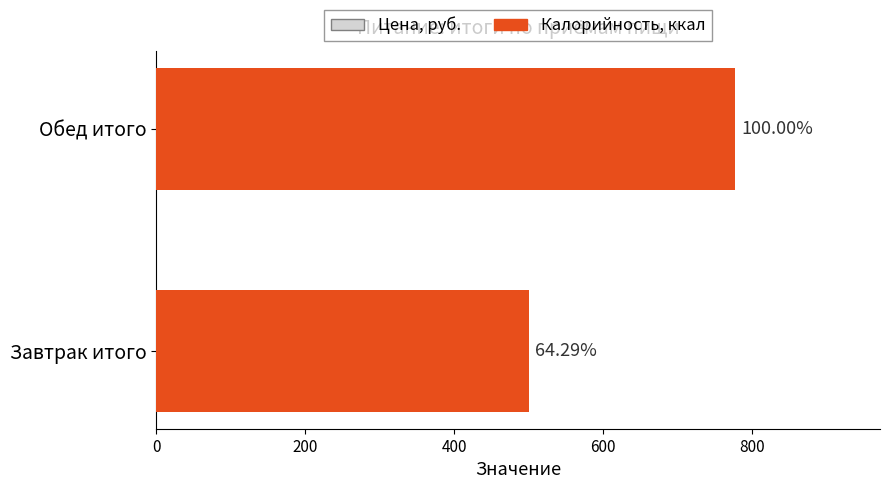

The Калорийность, ккал series shows 777.7 at Обед итого. True or false?

True